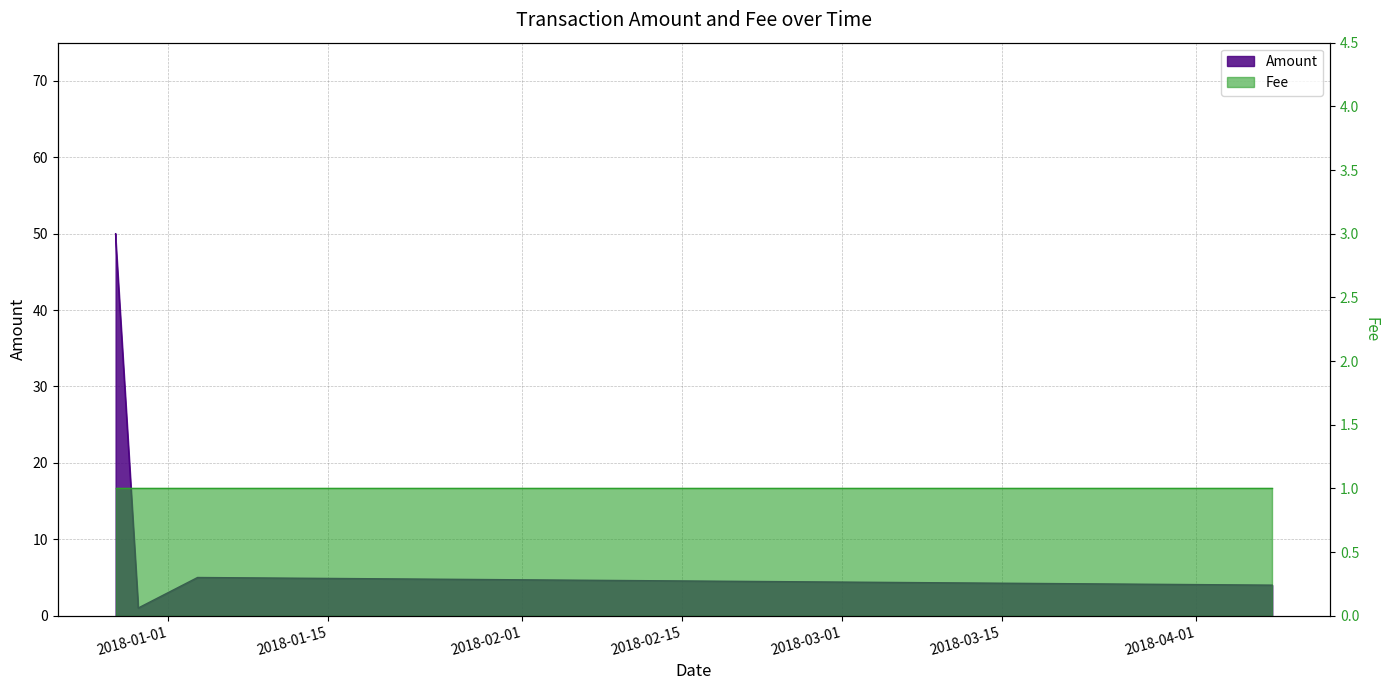

At which category does the data reach its first local valley?

2017-12-29 09:21:24